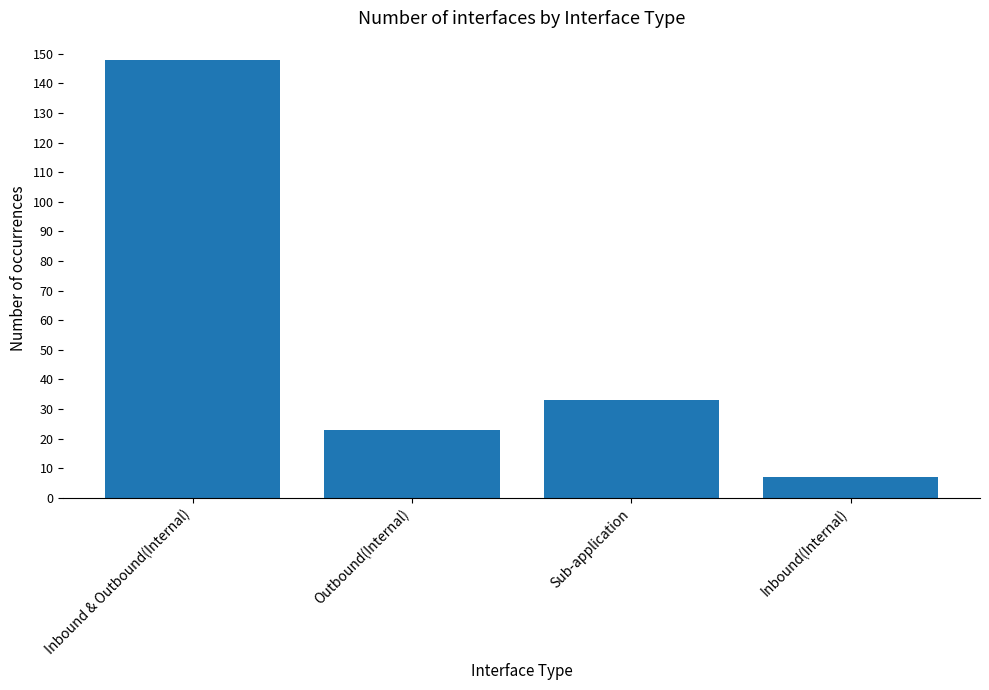

Are the bars horizontal?

No